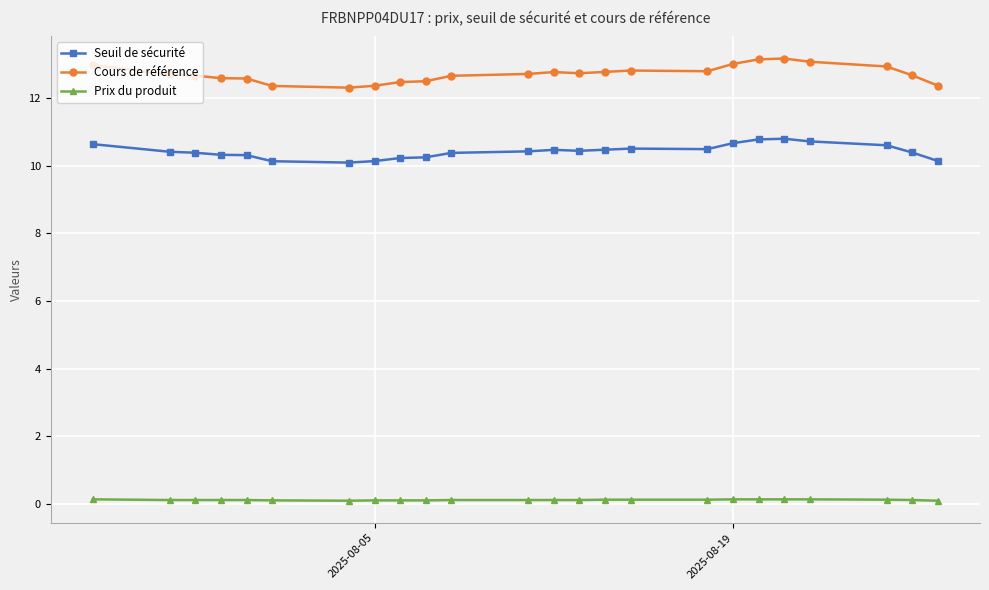

List the series in order of their peak value, lowest first.

Prix du produit, Seuil de sécurité, Cours de référence